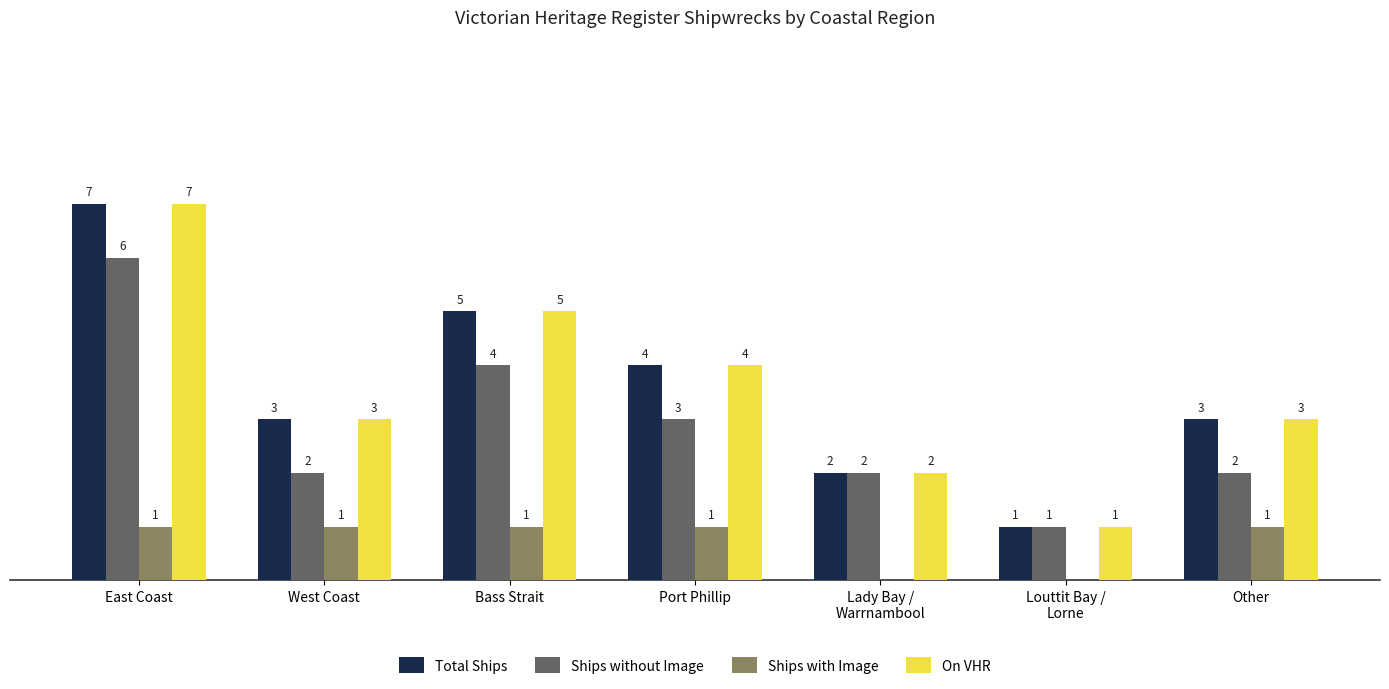

At which category is the sum across all series the highest?

East Coast